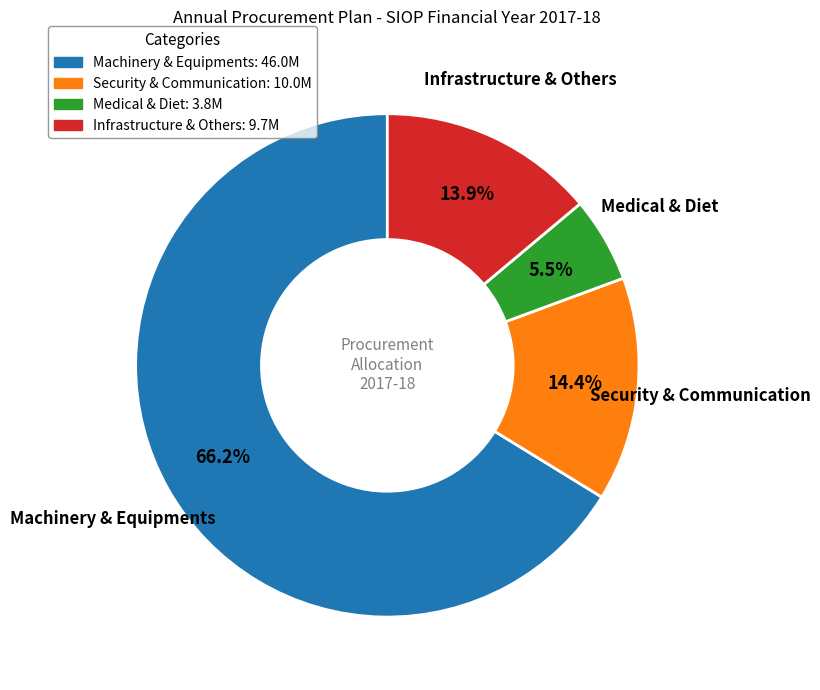

Is there a majority slice in this chart?

Yes